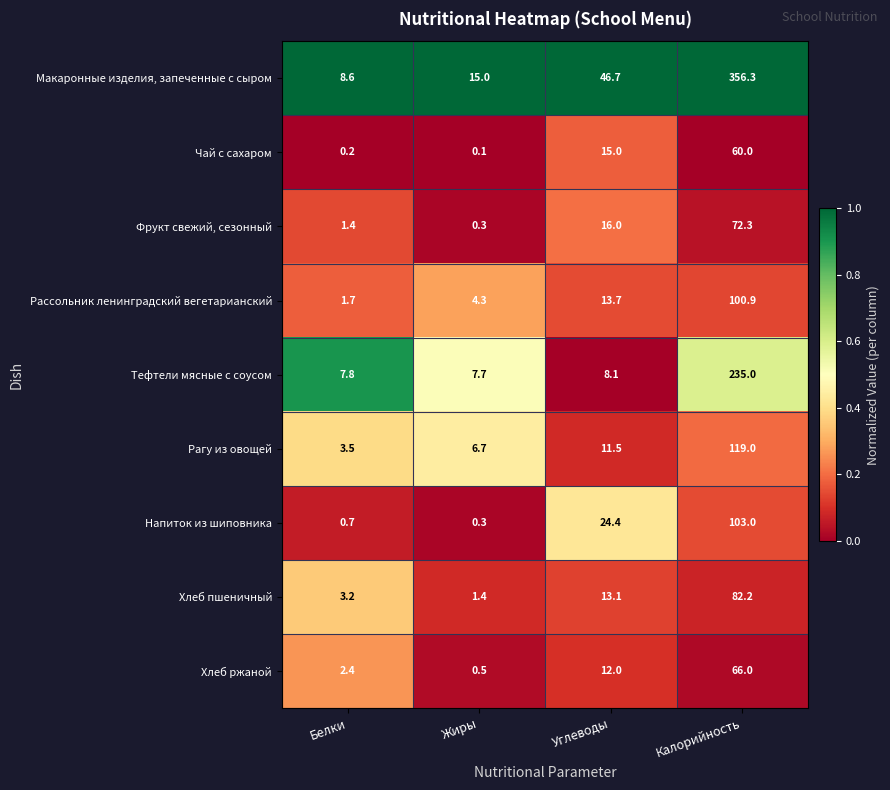

How many data points does each series have?

4